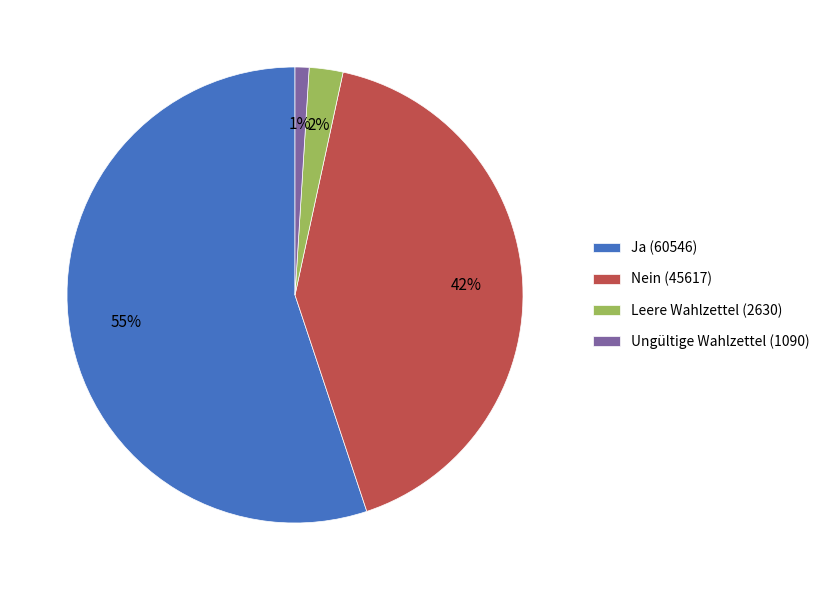

How many segments does this pie chart have?

4